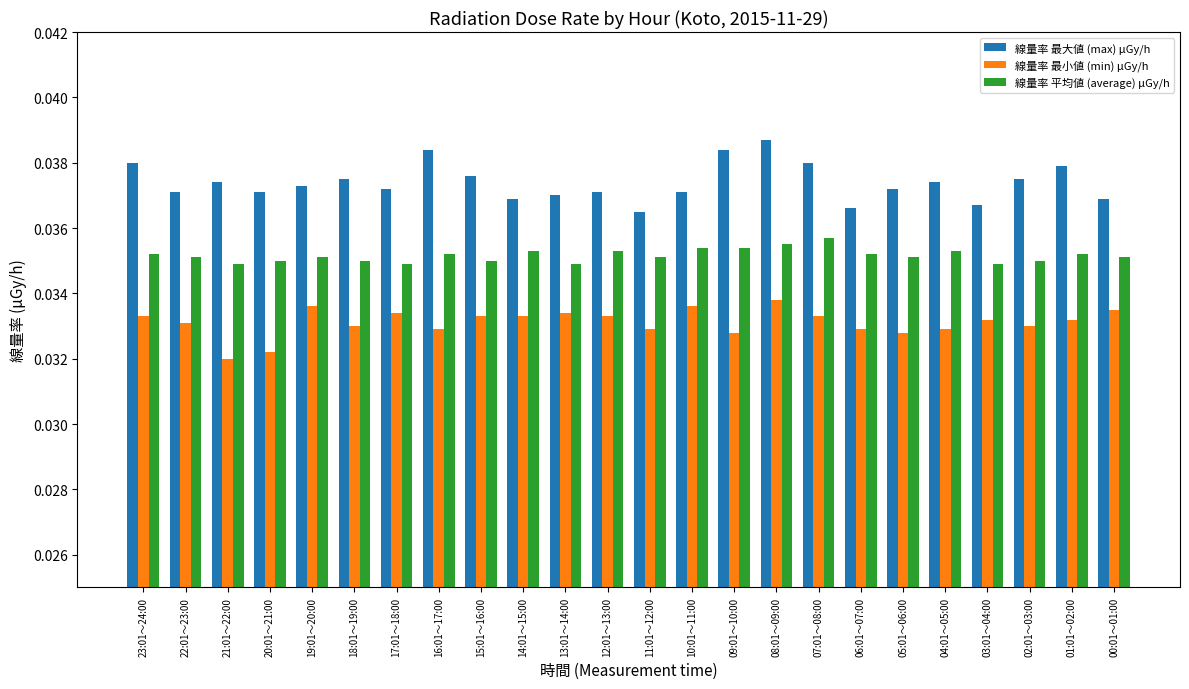

True or false: 線量率 最小値 (min) μGy/h has a value of 0.1 at 21:01～22:00.

False